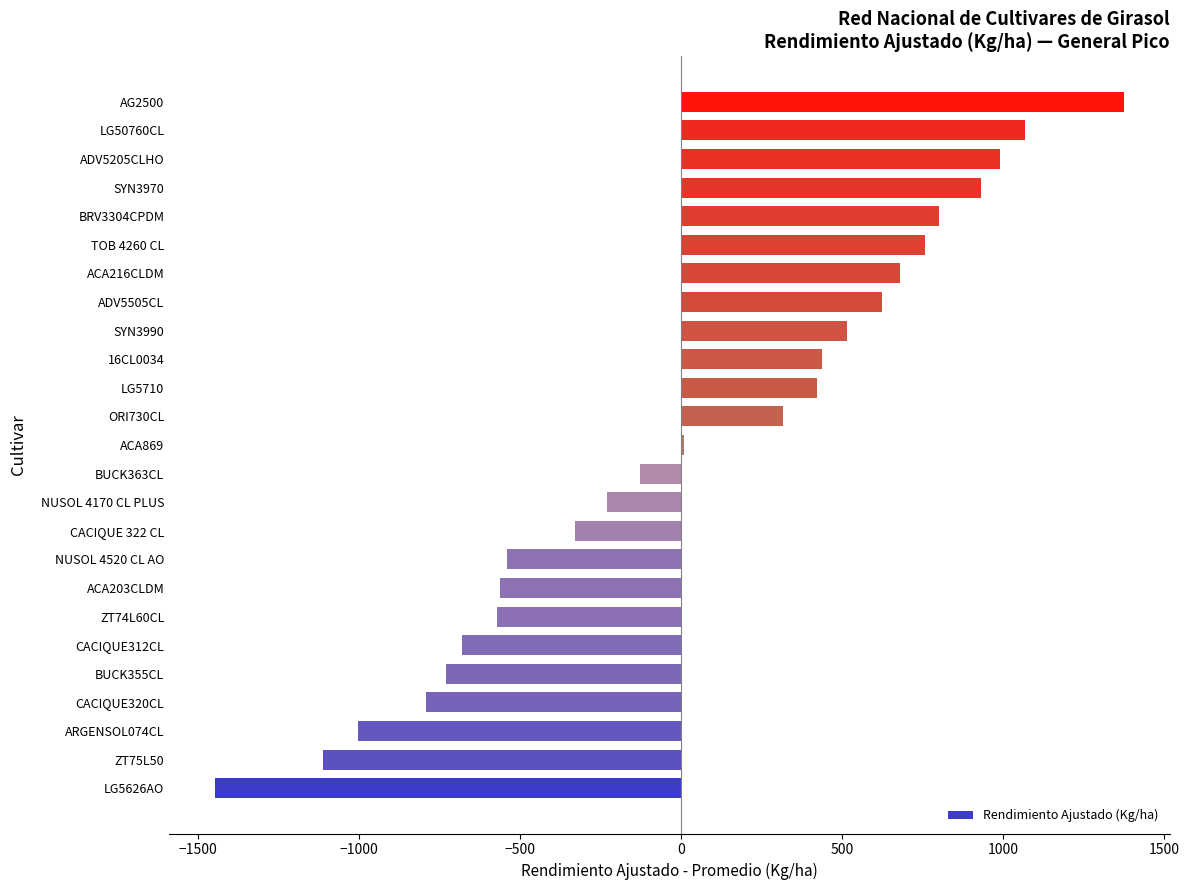

Which category has the highest value across all series?

AG2500